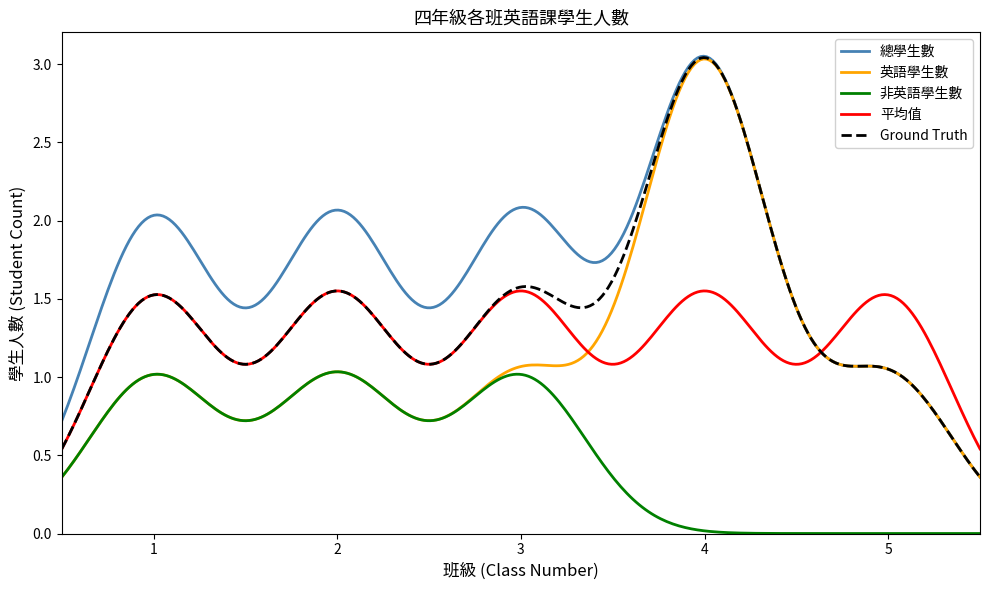

Which series has the largest total across all categories?

總學生數